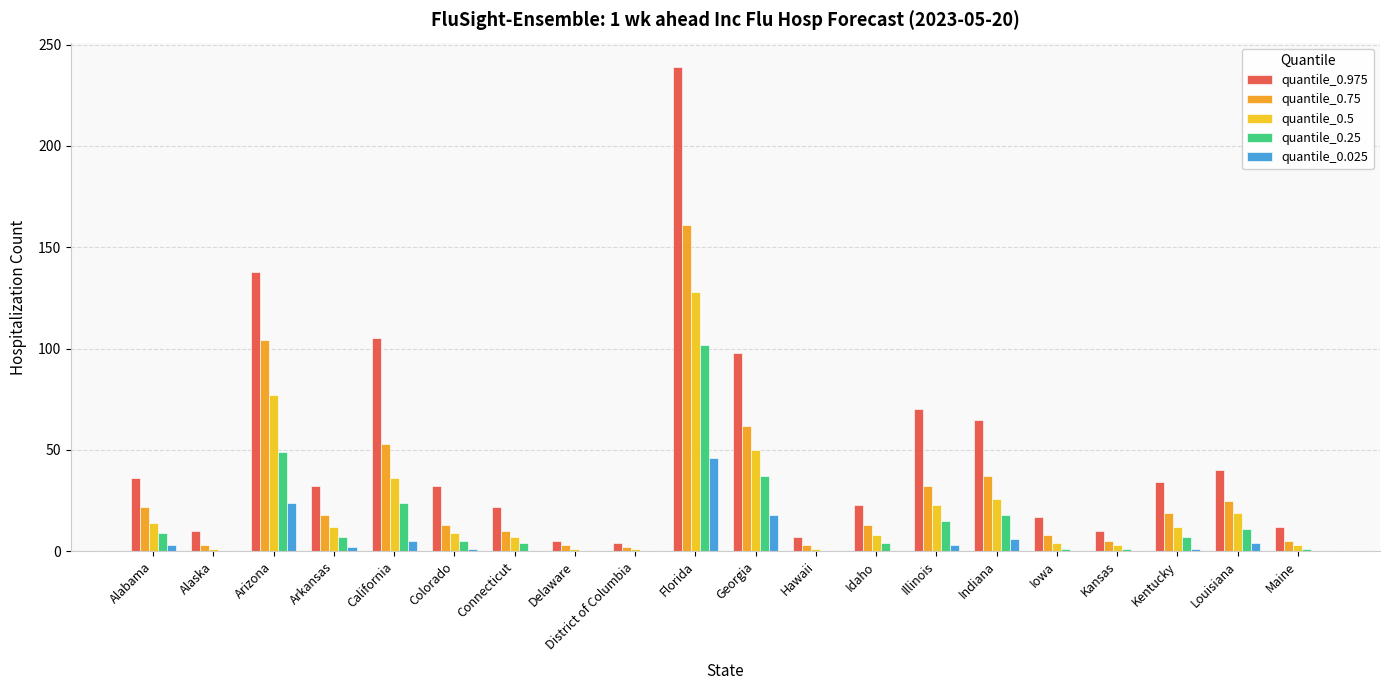

True or false: quantile_0.75 has a value of 13 at Alabama.

False